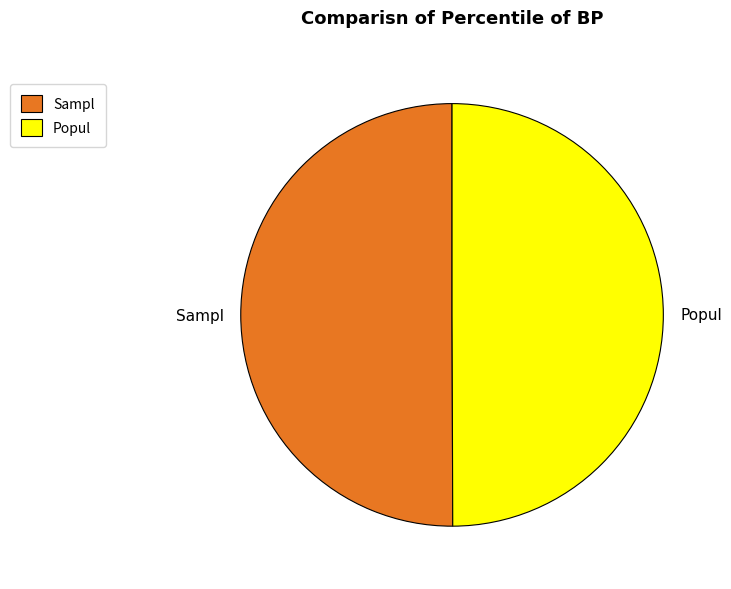

How many segments does this pie chart have?

2